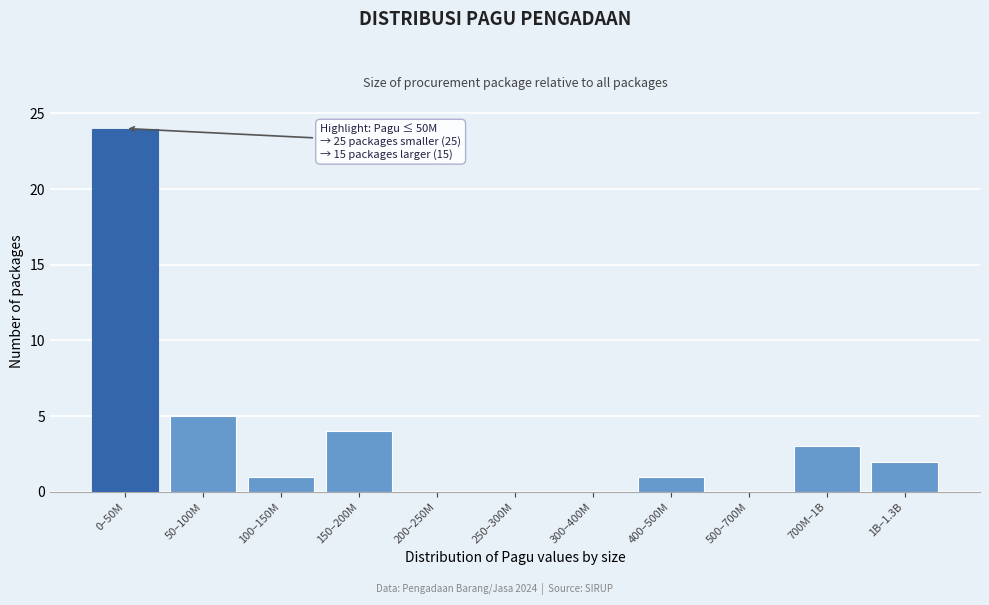

Reading left to right, what are all the values shown in this chart?

0–50M=24	50–100M=5	100–150M=1	150–200M=4	200–250M=0	250–300M=0	300–400M=0	400–500M=1	500–700M=0	700M–1B=3	1B–1.3B=2